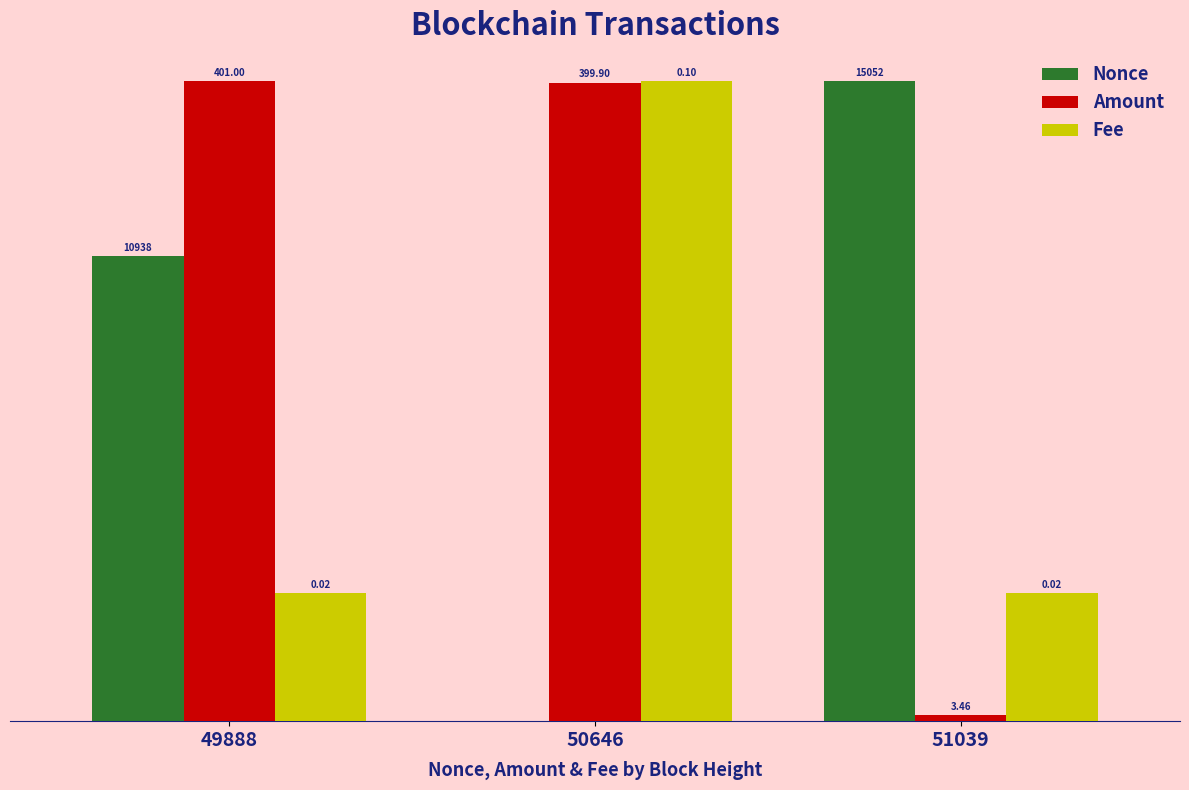

At how many categories does at least one series exceed 59?

3